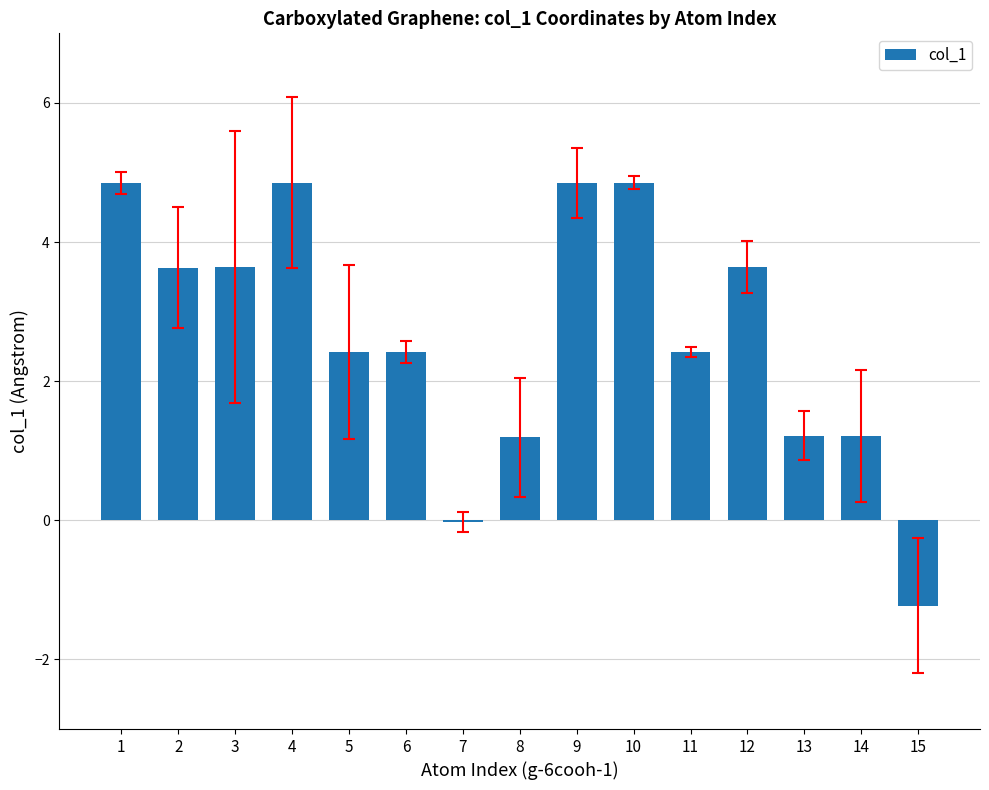

Approximately how many times larger is the value at 8 compared to 13?

1.0